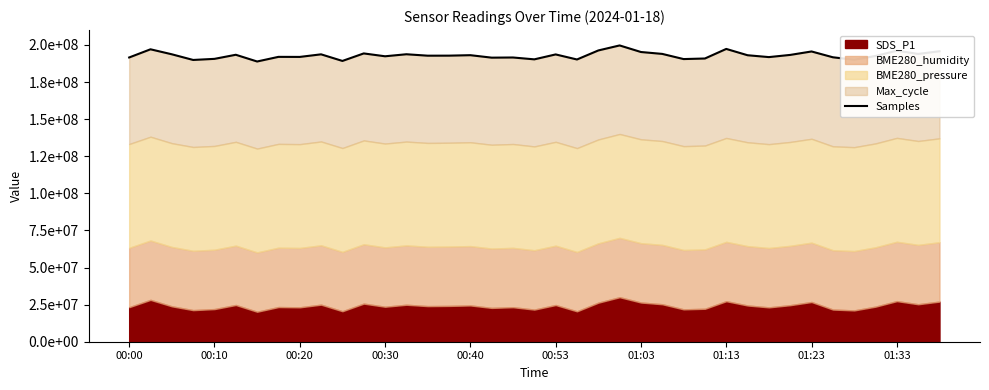

List the labels in order of value, smallest first.

01:03, 10, 00:30, 34, 21, 19, 26, 00:40, 27, 17, 18, 00:00, 33, 30, 01:23, 01:13, 12, 35, 14, 15, 29, 16, 31, 00:53, 20, 01:33, 00:20, 13, 37, 25, 11, 24, 32, 38, 36, 22, 00:10, 28, 23